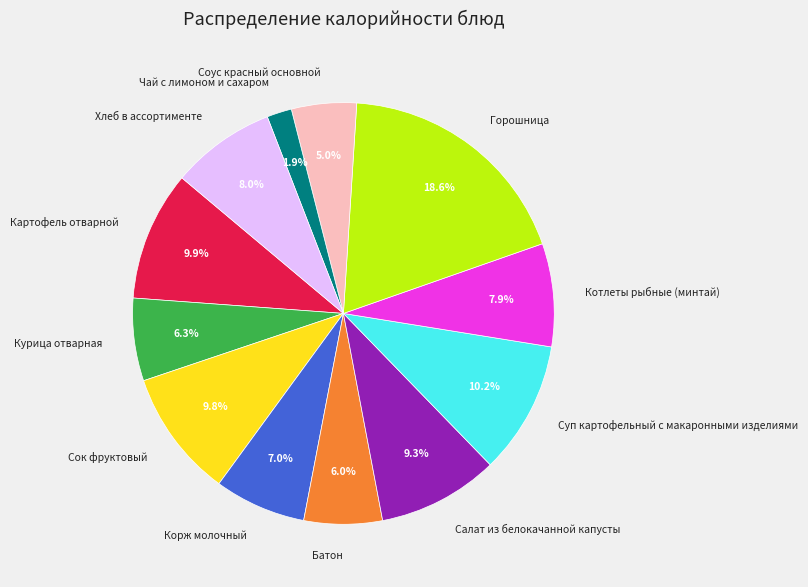

What is the largest slice in the pie chart?

Горошница